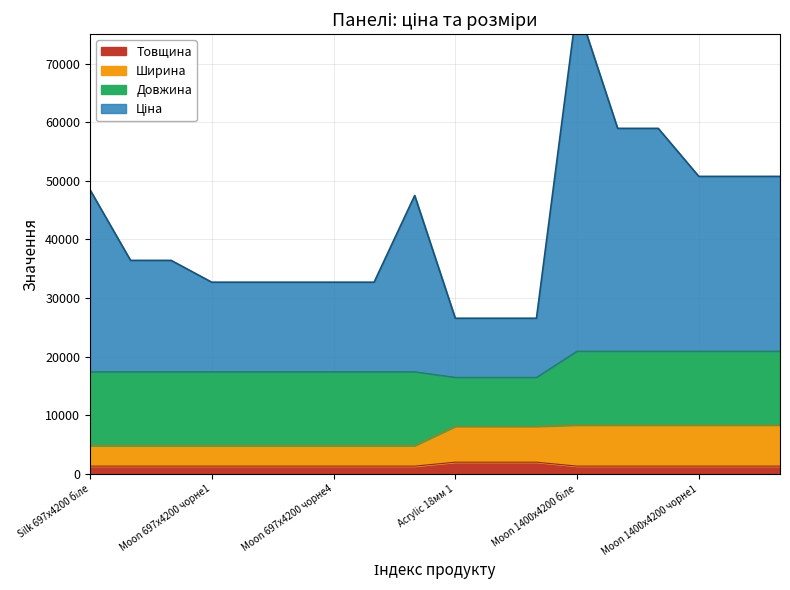

How many data points does each series have?

18